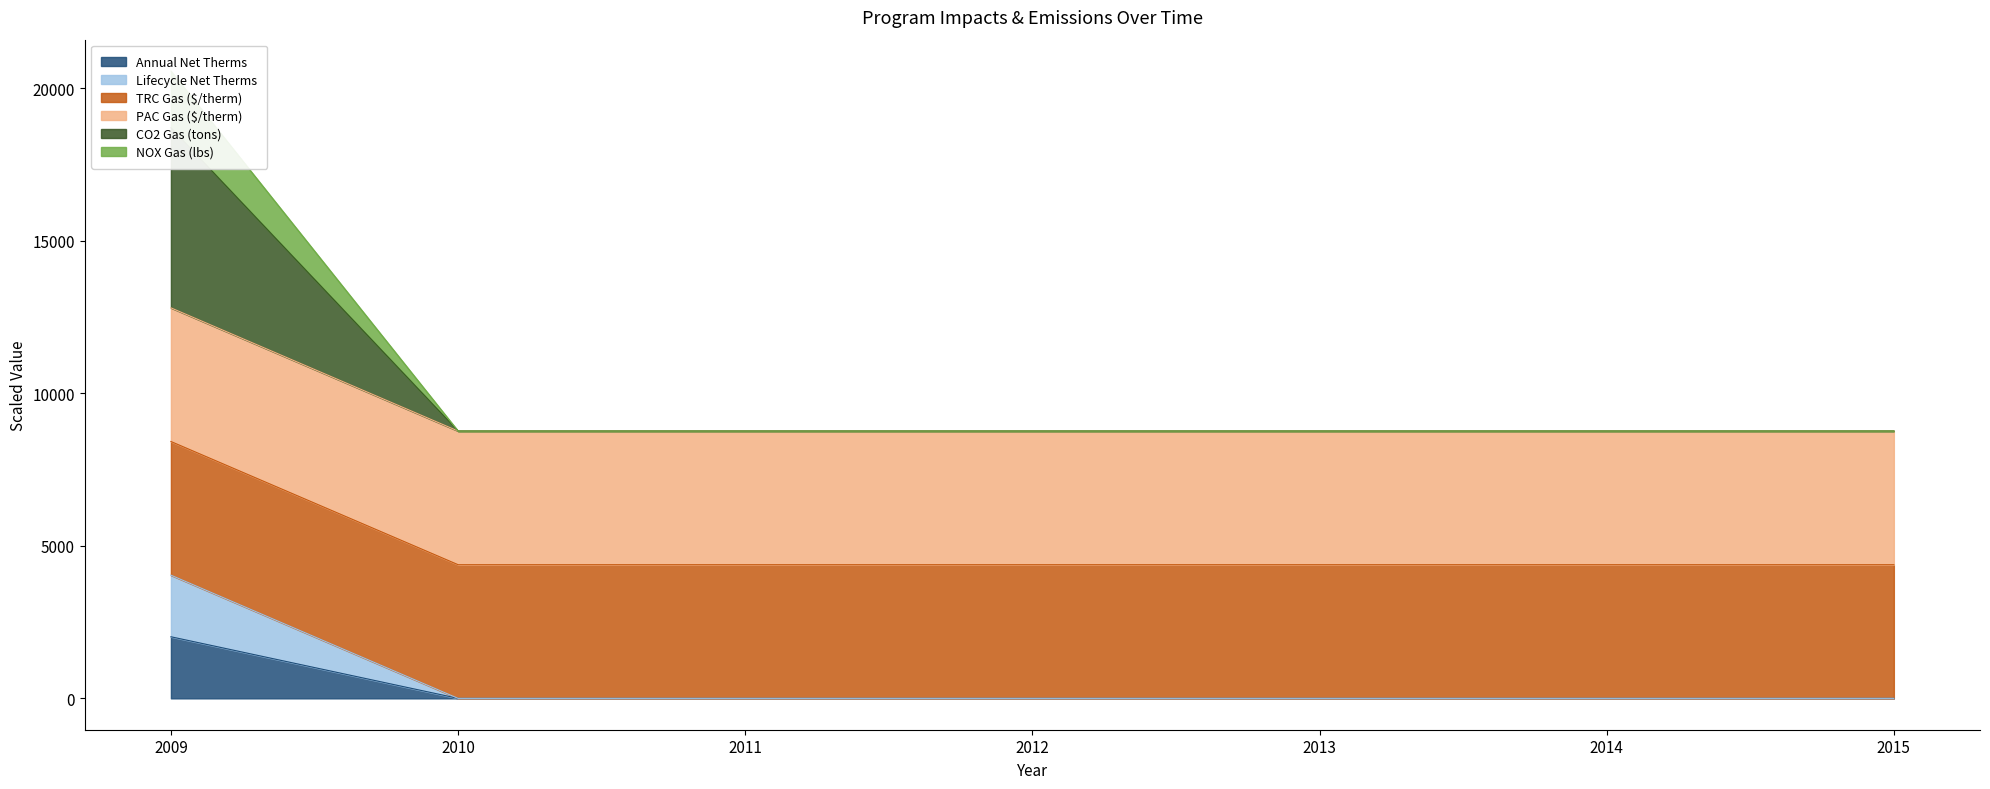

True or false: CO2 Gas (tons) and NOX Gas (lbs) cross at least once.

False